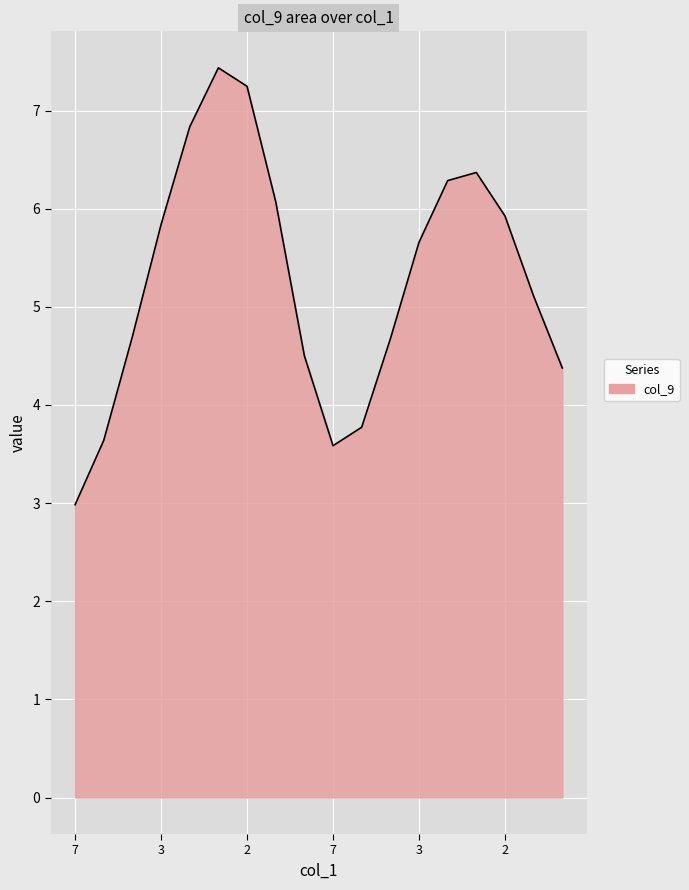

What is the minimum value shown in the chart?

3.0